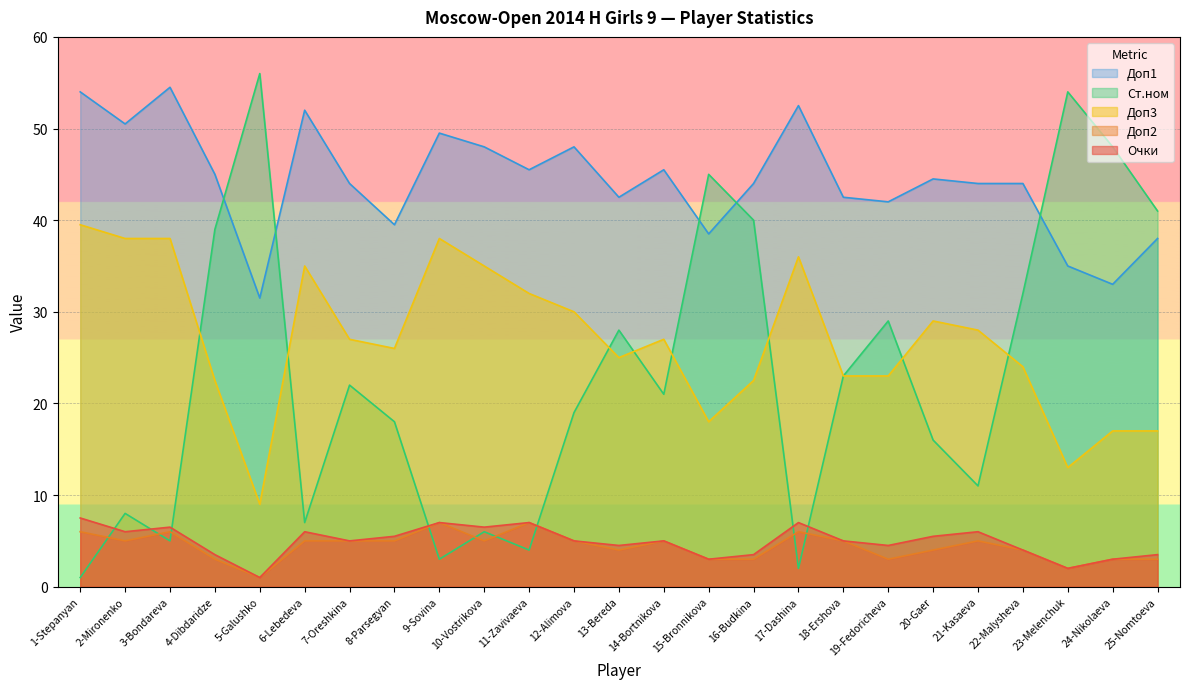

What is the difference between the highest and lowest values at 14-Bortnikova?

40.5